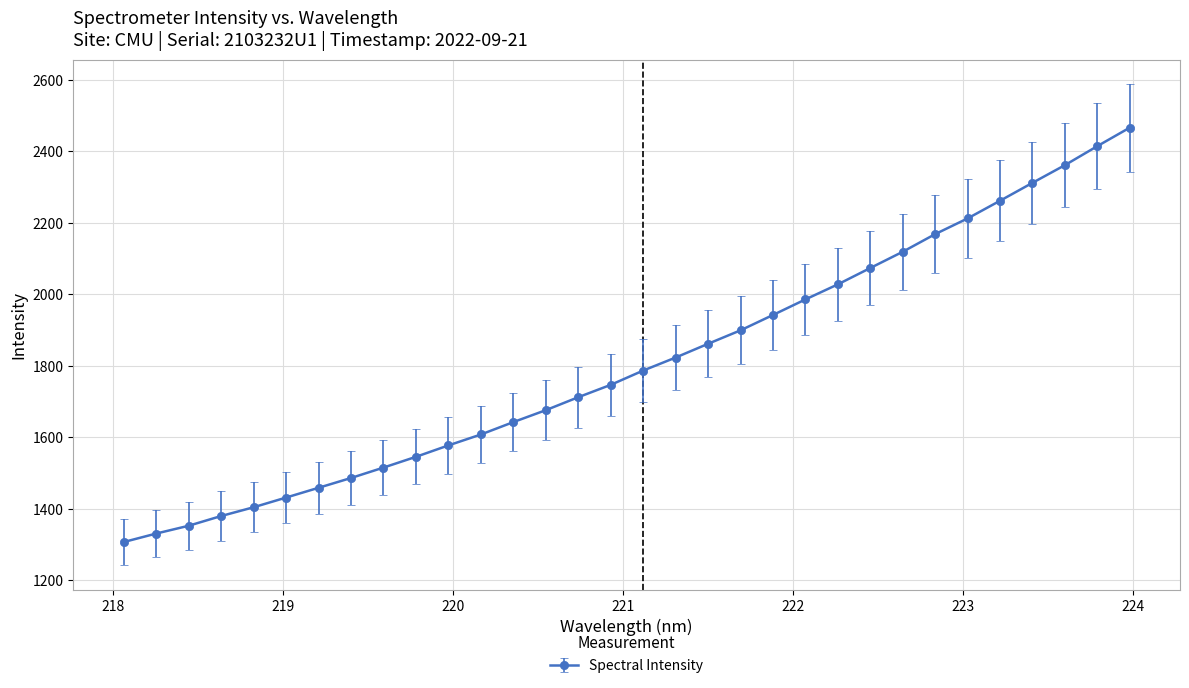

Reading right to left, transcribe all the data shown in this chart.

2466.3	2414.7	2361.5	2312.1	2262.0	2212.5	2168.6	2119.3	2073.9	2028.2	1986.0	1942.5	1899.6	1861.9	1823.5	1787.1	1747.1	1712.5	1676.3	1642.9	1608.2	1577.7	1545.8	1515.7	1486.5	1459.1	1431.8	1404.7	1380.1	1352.9	1331.1	1307.3